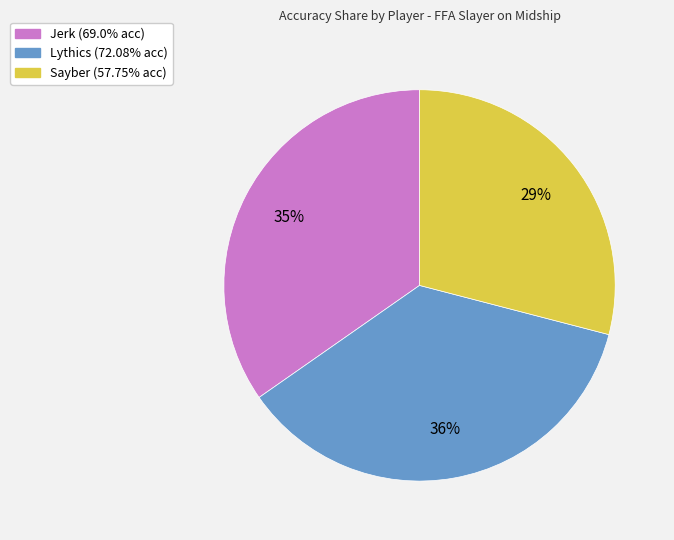

Does Jerk account for over 50% of the chart?

No